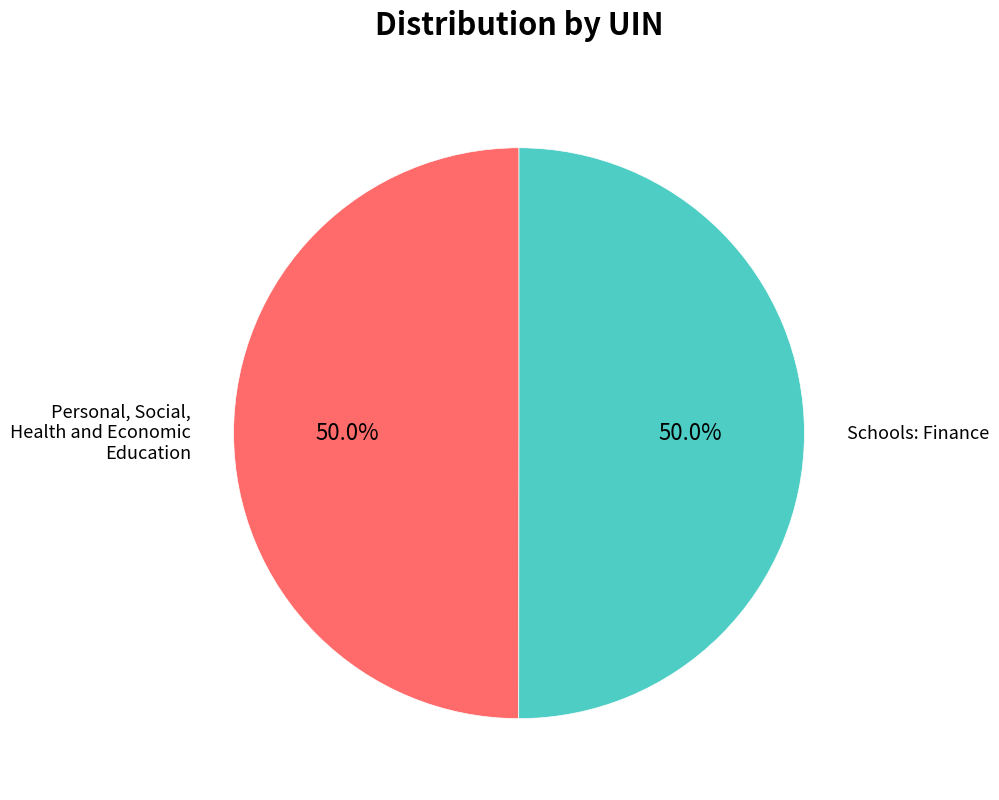

Which category has the biggest portion of the pie?

Schools: Finance